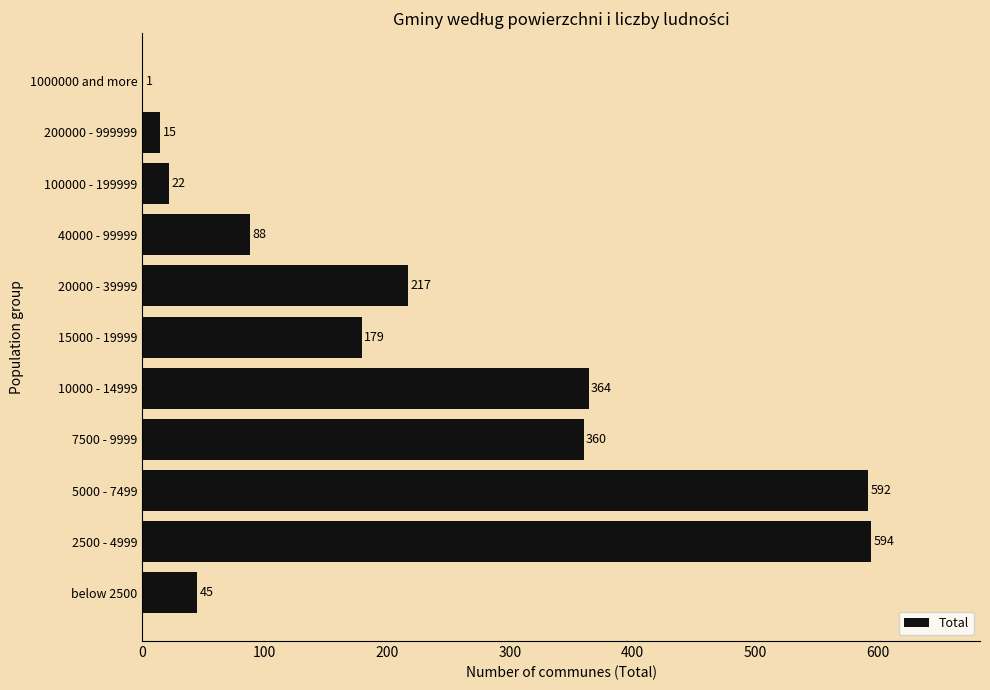

Reading bottom to top, extract all data points from this chart.

below 2500=45	2500 - 4999=594	5000 - 7499=592	7500 - 9999=360	10000 - 14999=364	15000 - 19999=179	20000 - 39999=217	40000 - 99999=88	100000 - 199999=22	200000 - 999999=15	1000000 and more=1